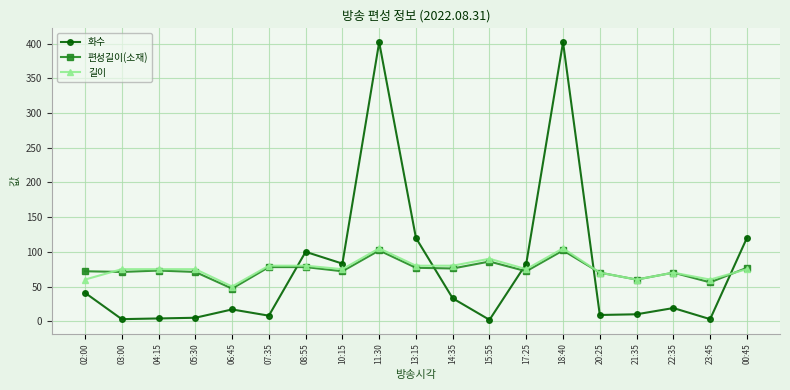

What position from the left is 03:00?

2